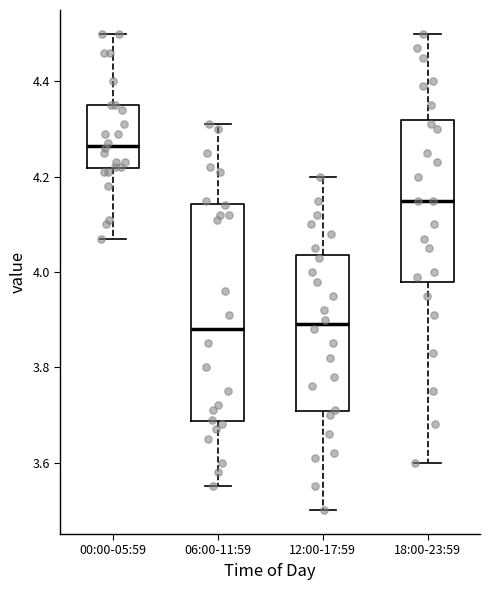

Comparing the boxes themselves (not the whiskers), which one is the tallest?

06:00-11:59